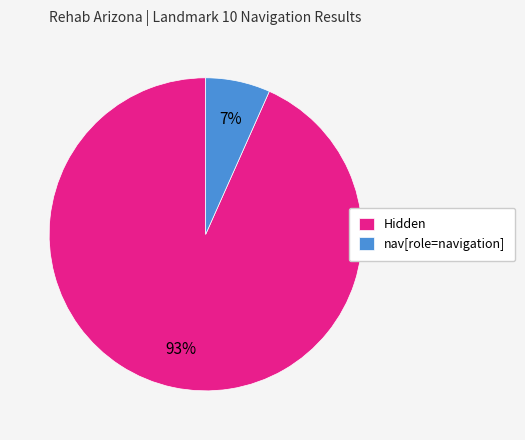

Combined, do Hidden and nav[role=navigation] account for over 50%?

Yes